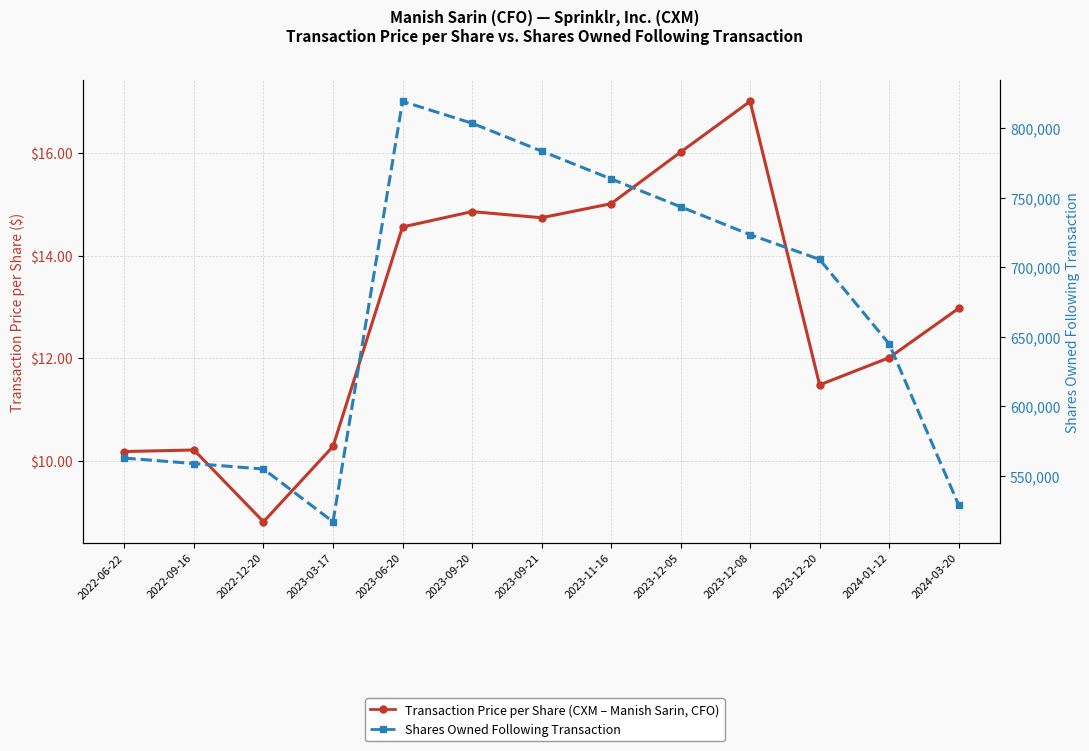

Does the chart have visible grid lines?

Yes